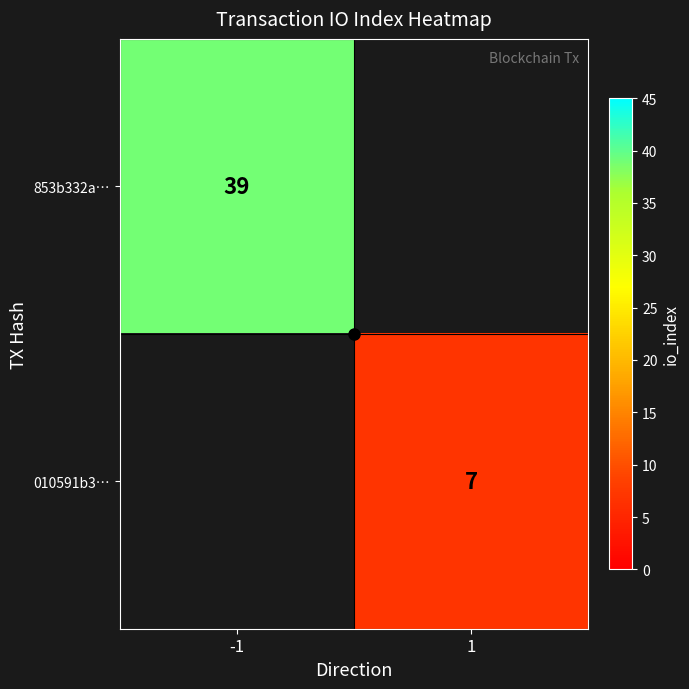

At -1, list the series in order from smallest to largest.

853b332a…, 010591b3…